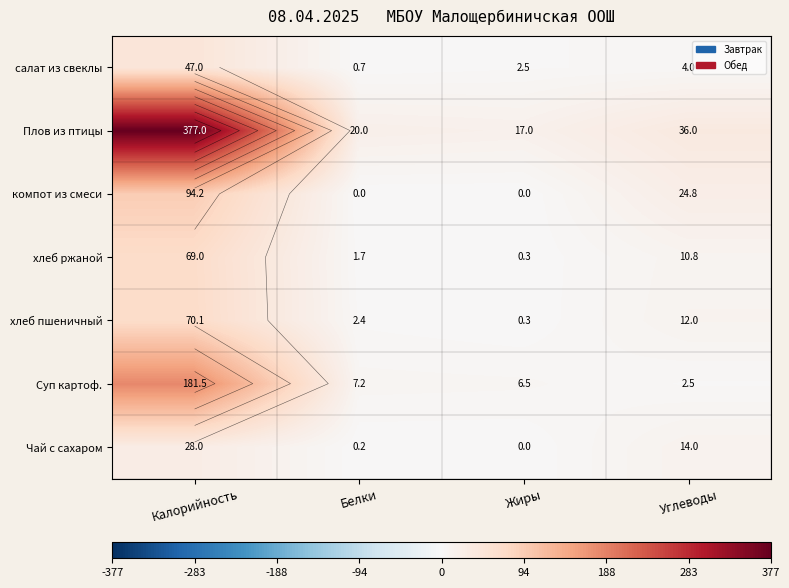

At which category is the sum across all series the highest?

Калорийность